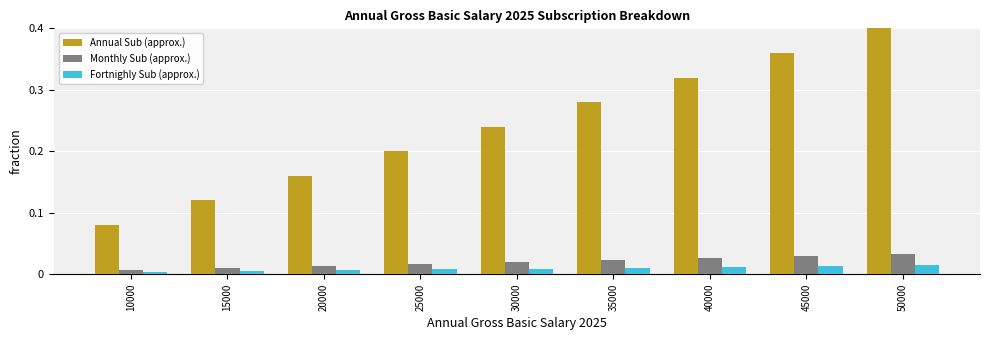

What are all the series names shown in the legend?

Annual Sub (approx.), Monthly Sub (approx.), Fortnighly Sub (approx.)